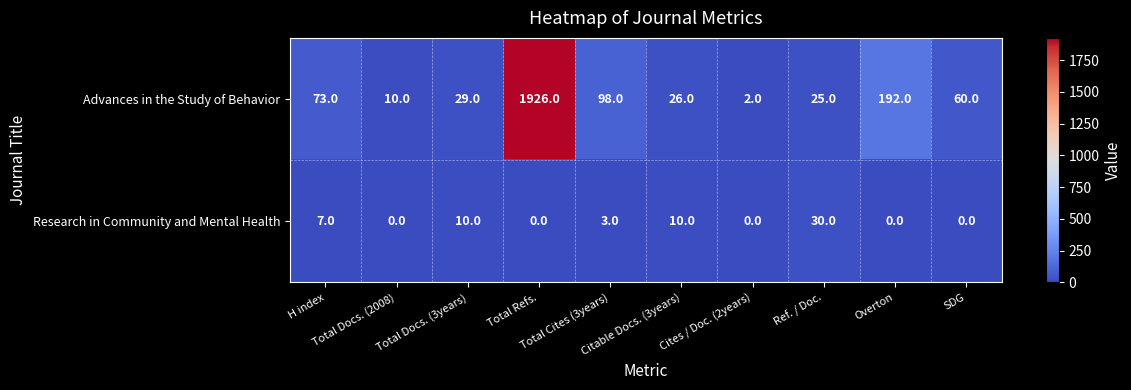

At how many categories does at least one series exceed 162?

2